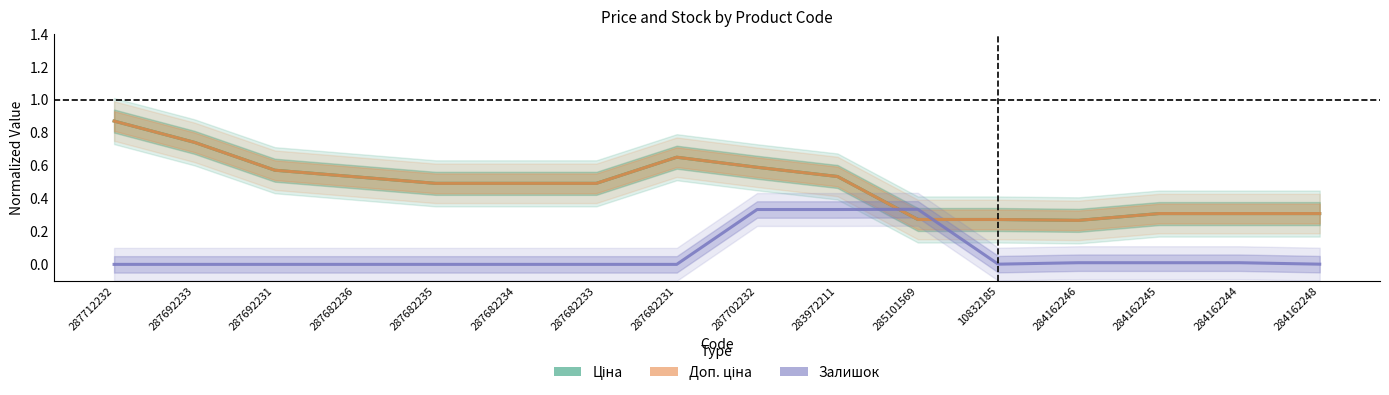

Between 284162245 and 10832185, which is larger?

284162245